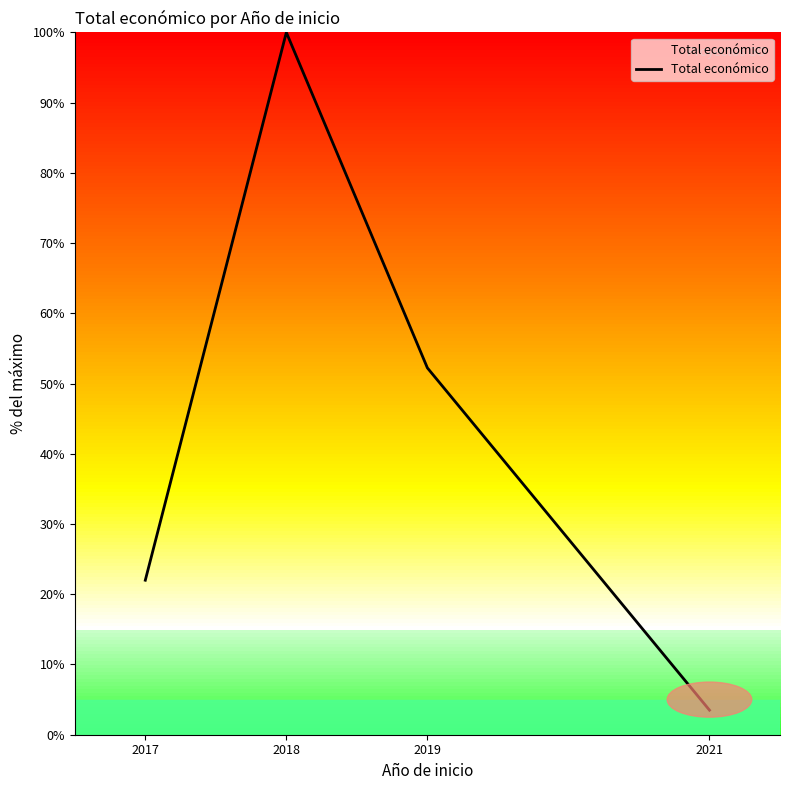

What is the difference between the maximum and second lowest values?

78.0